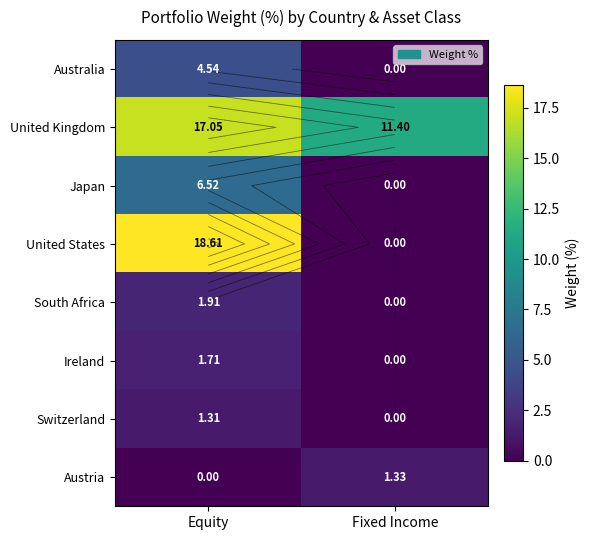

What is the average value of the Japan series?

3.3